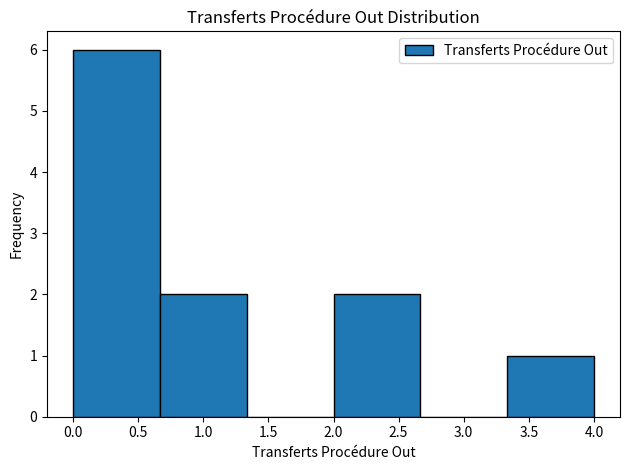

Reading left to right, list every bar in this chart as the range it spans on the x-axis followed by its height. Neither the bar edges nor the heights are printed on the chart, so give them approximately, as read against the axes.

0.00 to 0.65: 6
0.65 to 1.35: 2
1.35 to 2.00: 0
2.00 to 2.65: 2
2.65 to 3.35: 0
3.35 to 4.00: 1